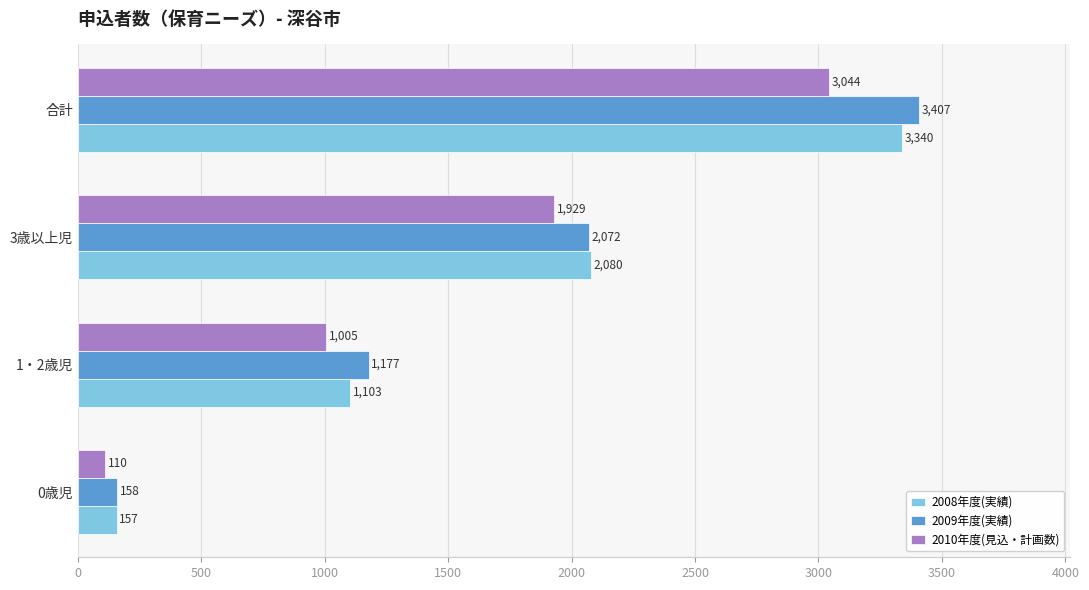

Rank the series by their average value, from highest to lowest.

2009年度(実績), 2008年度(実績), 2010年度(見込・計画数)